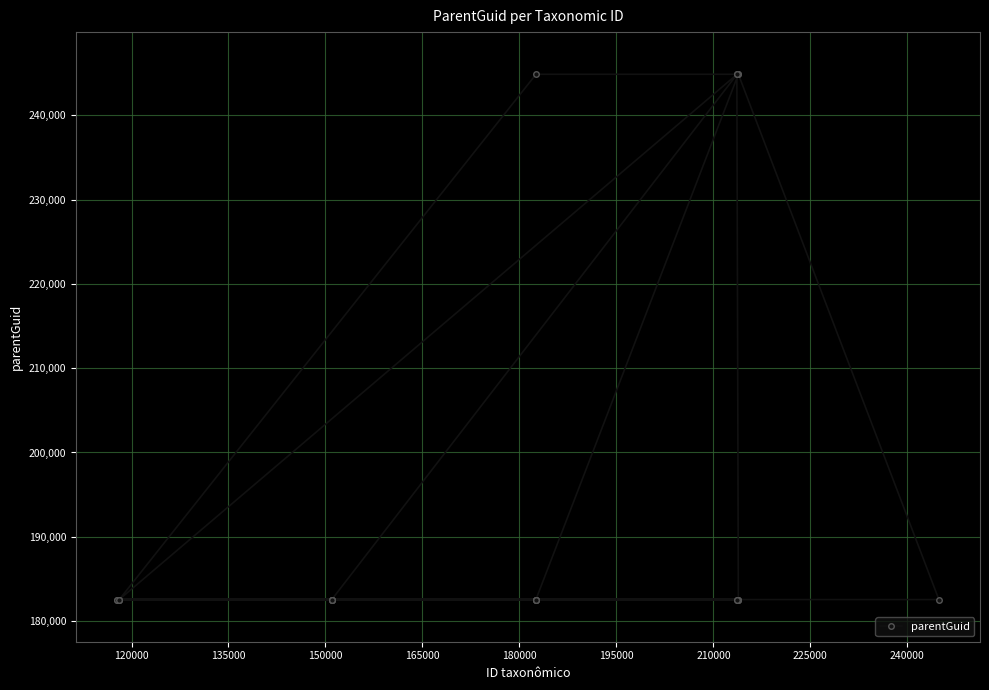

What is the maximum value shown in the chart?

244862